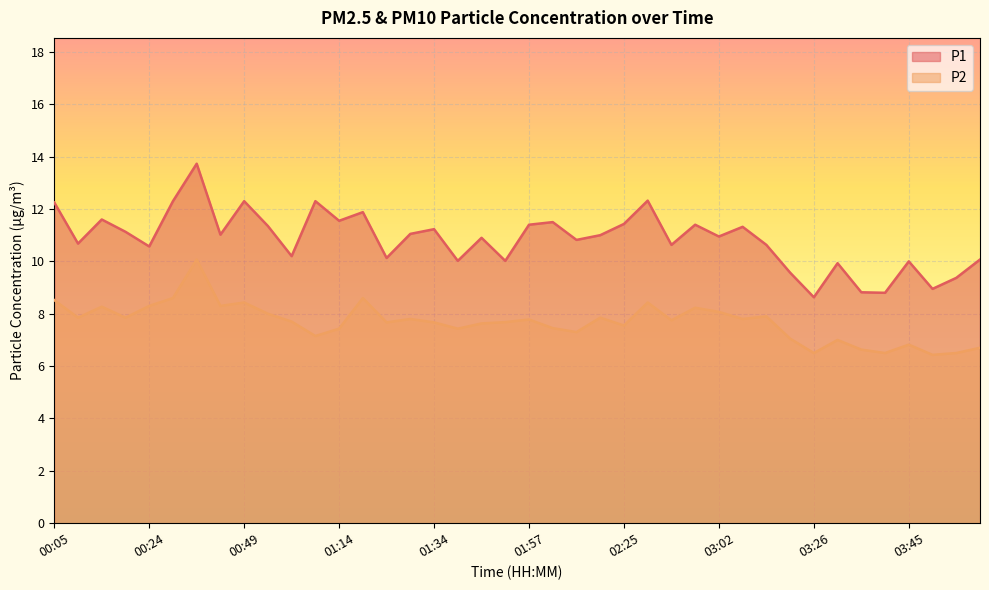

List the series in order of their overall mean, lowest first.

P2, P1